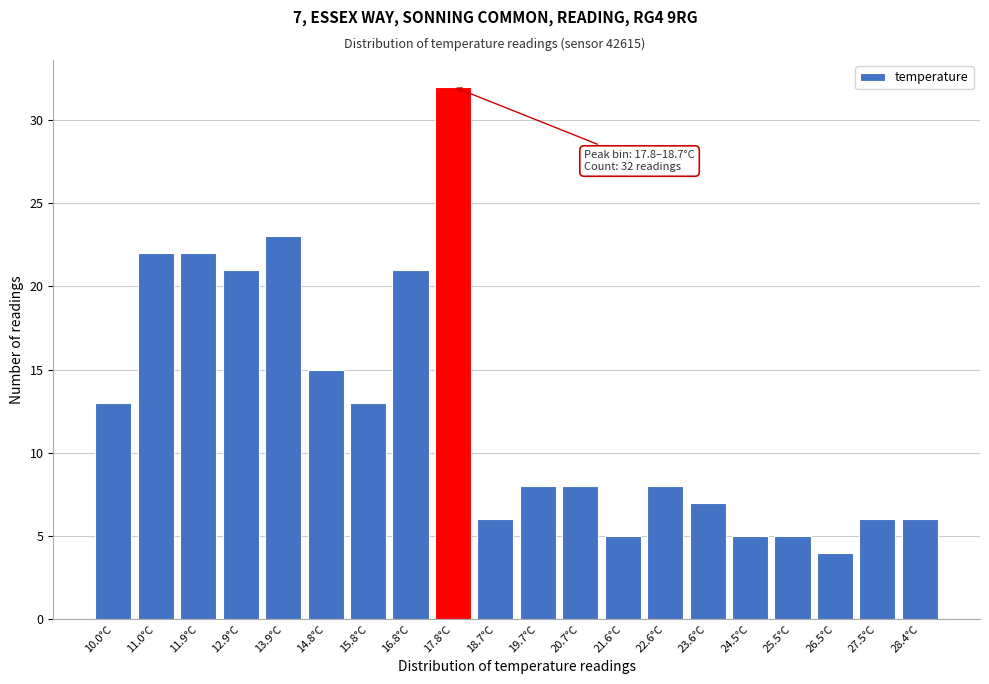

Reading right to left, extract all data points from this chart.

6	6	4	5	5	7	8	5	8	8	6	32	21	13	15	23	21	22	22	13